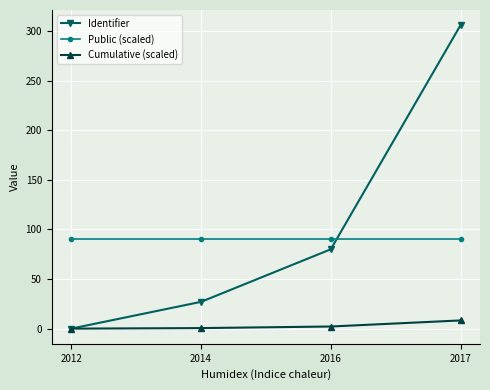

What is the difference between the maximum and minimum values in the Identifier series?

306.0